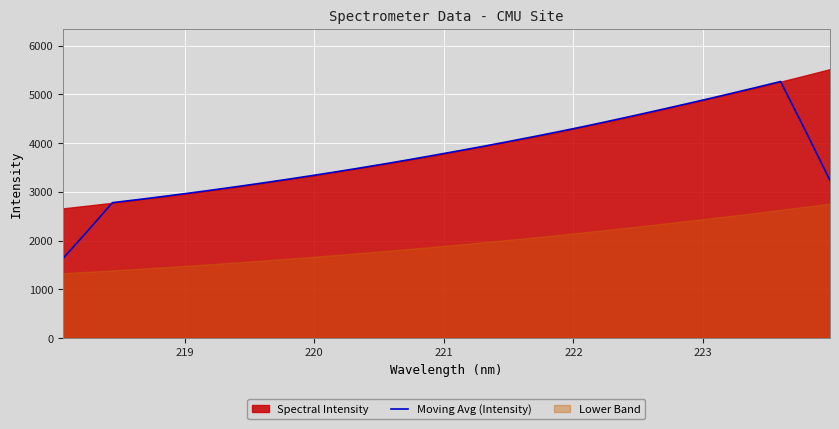

What is the minimum value for Moving Avg (Intensity)?

1631.3